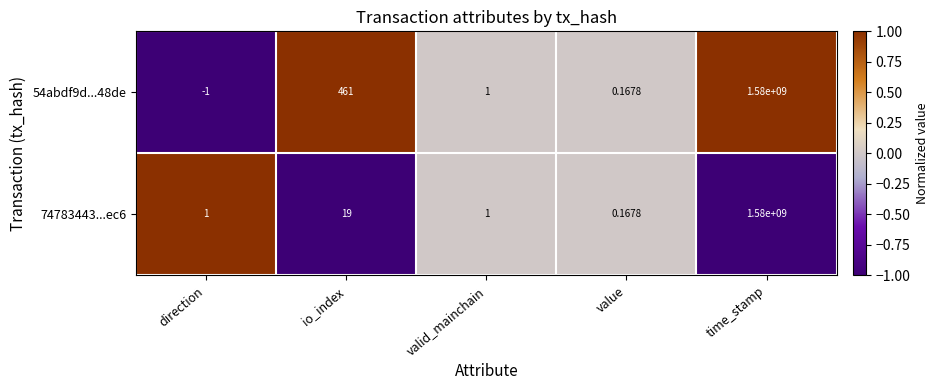

Rank the categories by 54abdf9d...48de value from lowest to highest.

direction, value, valid_mainchain, io_index, time_stamp